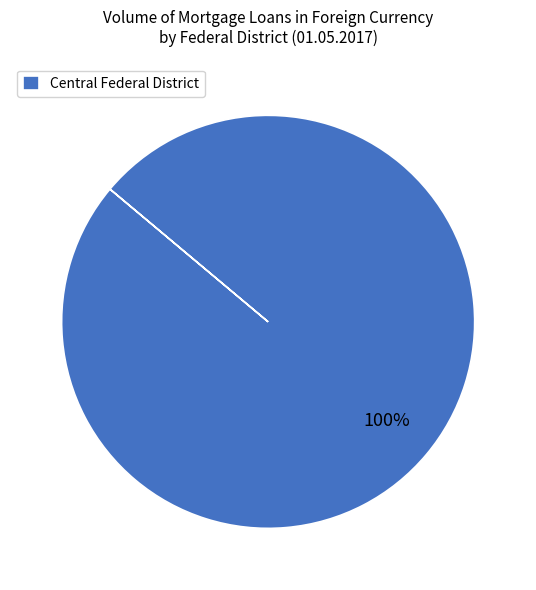

What percentage is the Central Federal District slice, to the nearest percent?

100%